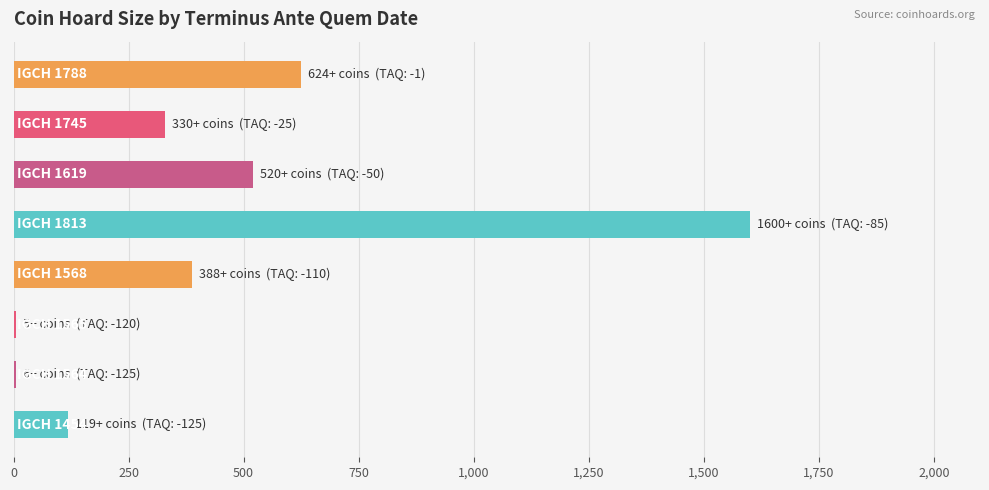

What is the greatest value displayed?

1600